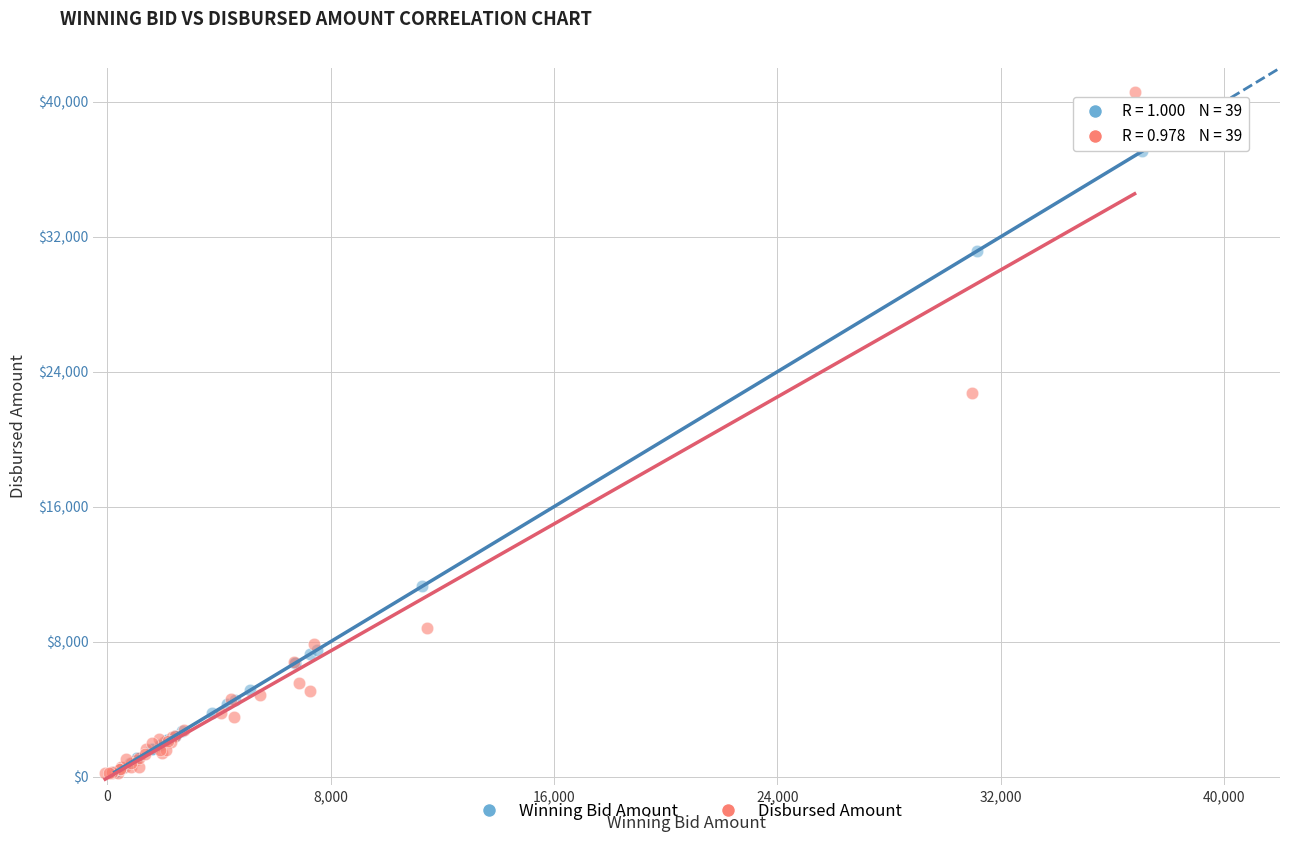

Which series contains the highest Y value?

Disbursed Amount